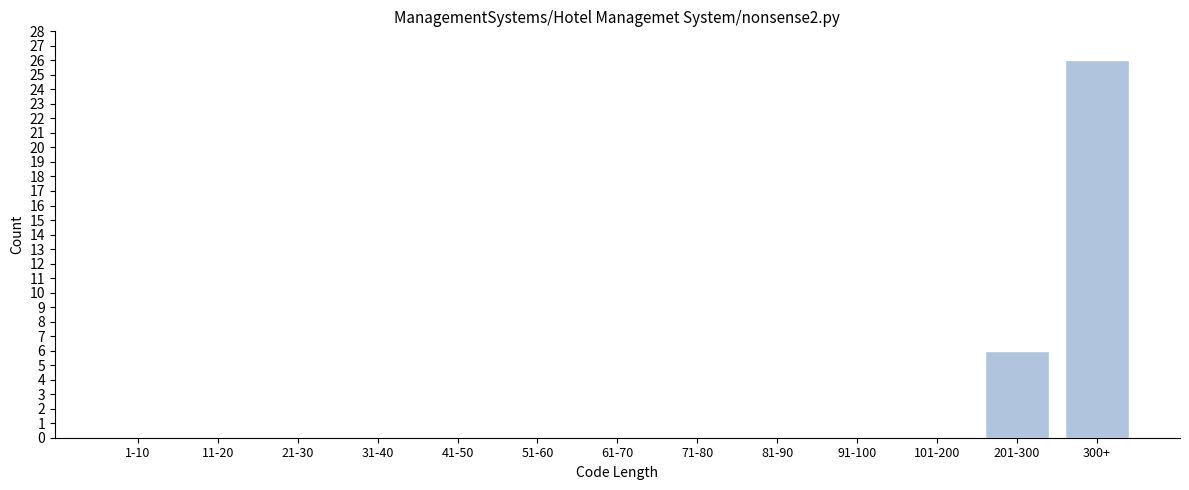

Reading left to right, what are all the values shown in this chart?

1-10=0	11-20=0	21-30=0	31-40=0	41-50=0	51-60=0	61-70=0	71-80=0	81-90=0	91-100=0	101-200=0	201-300=6	300+=26